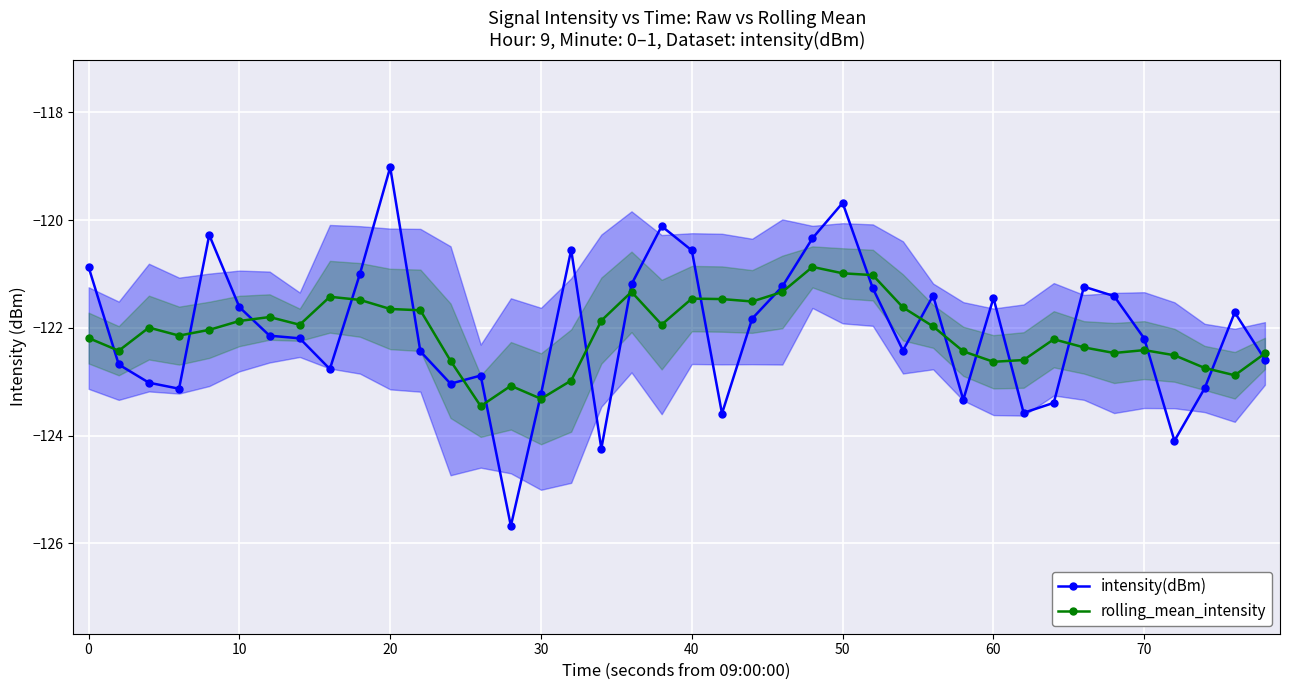

The value of intensity(dBm) at 10 is -47.5. True or false?

False